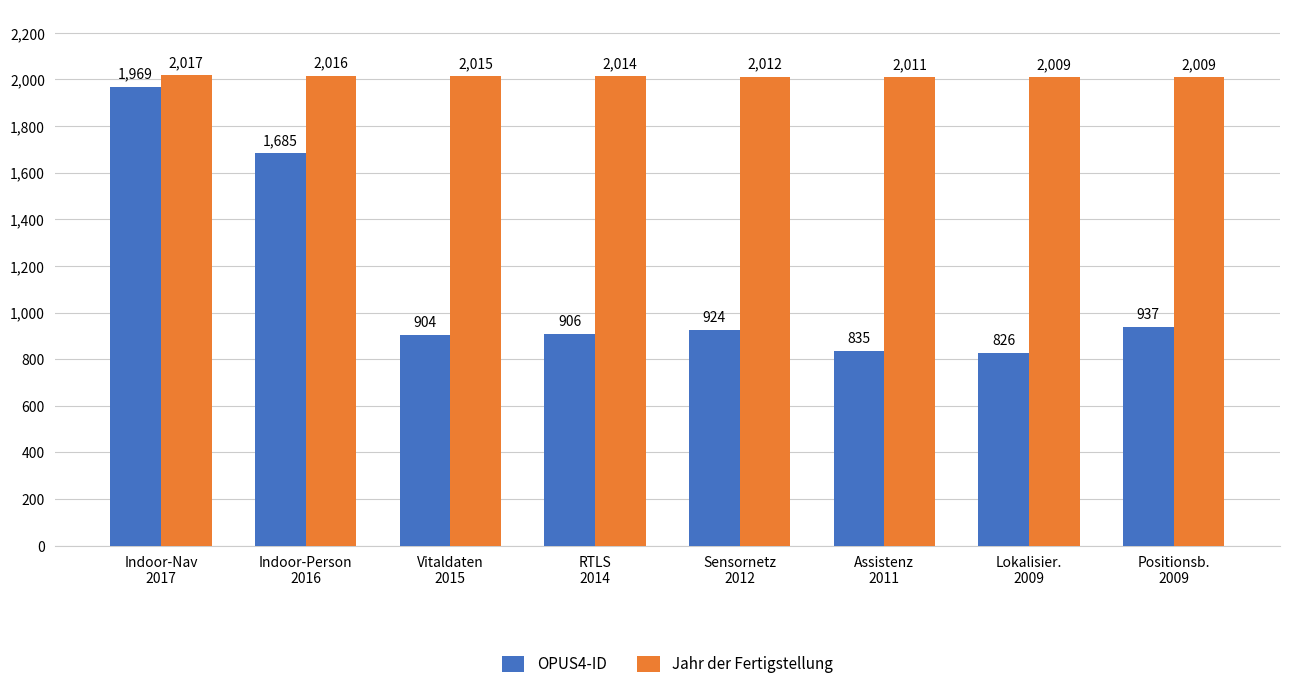

List the series in order of their peak value, highest first.

Jahr der Fertigstellung, OPUS4-ID